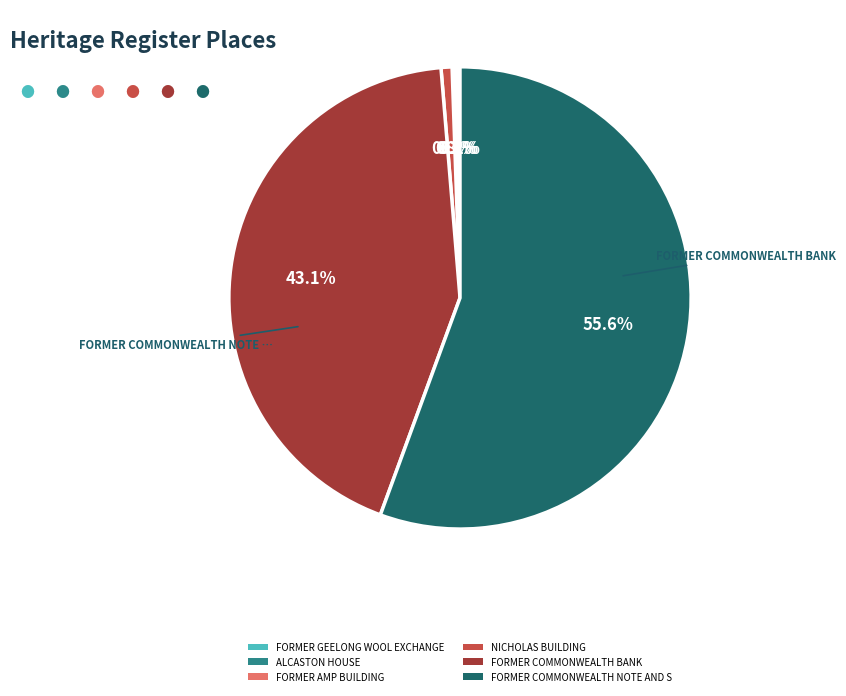

What percentage do ALCASTON HOUSE and FORMER AMP BUILDING together represent?

0.4%